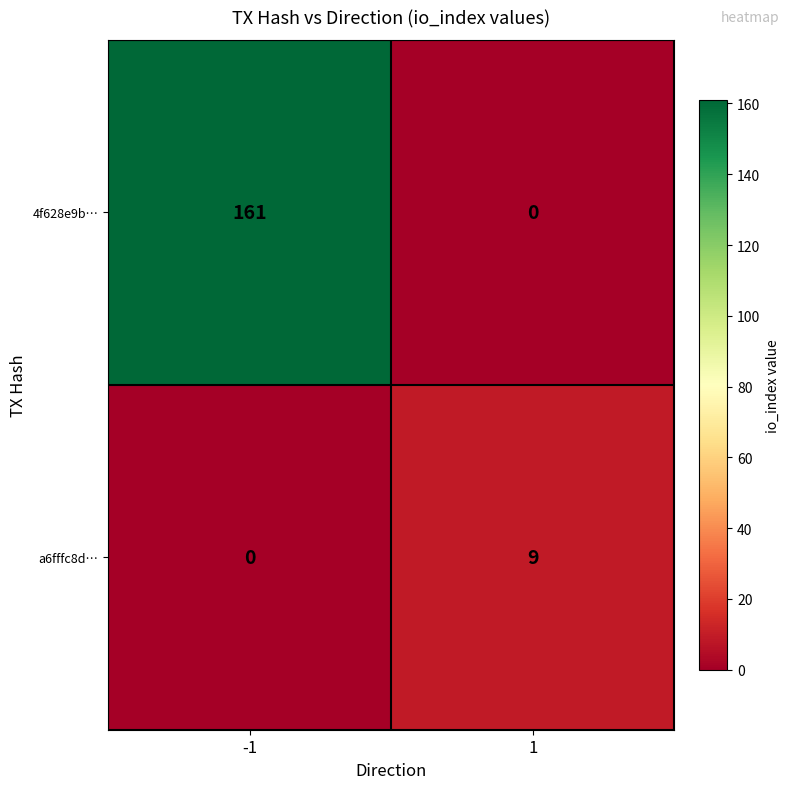

What is the sum of all 4f628e9b… values?

161